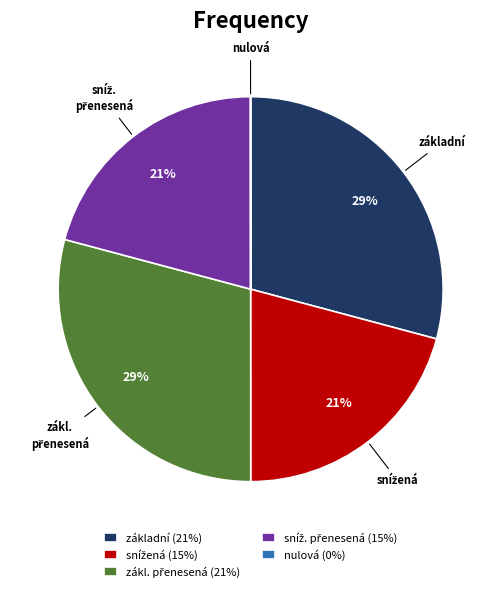

To the nearest percent, what percentage of the pie is základní?

29%